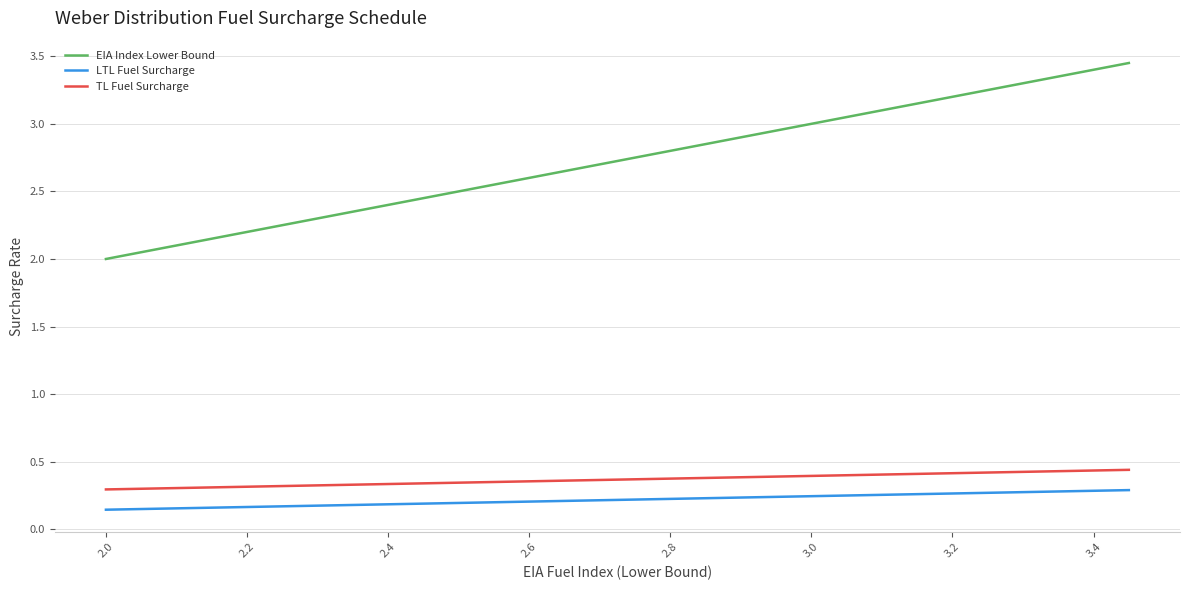

True or false: LTL Fuel Surcharge and EIA Index Lower Bound cross at least once.

False